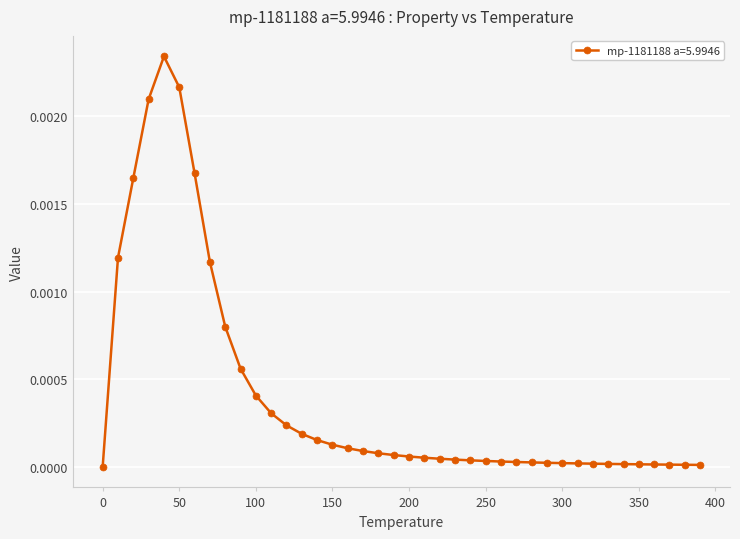

True or false: the data has more than 0 interior local peaks.

True